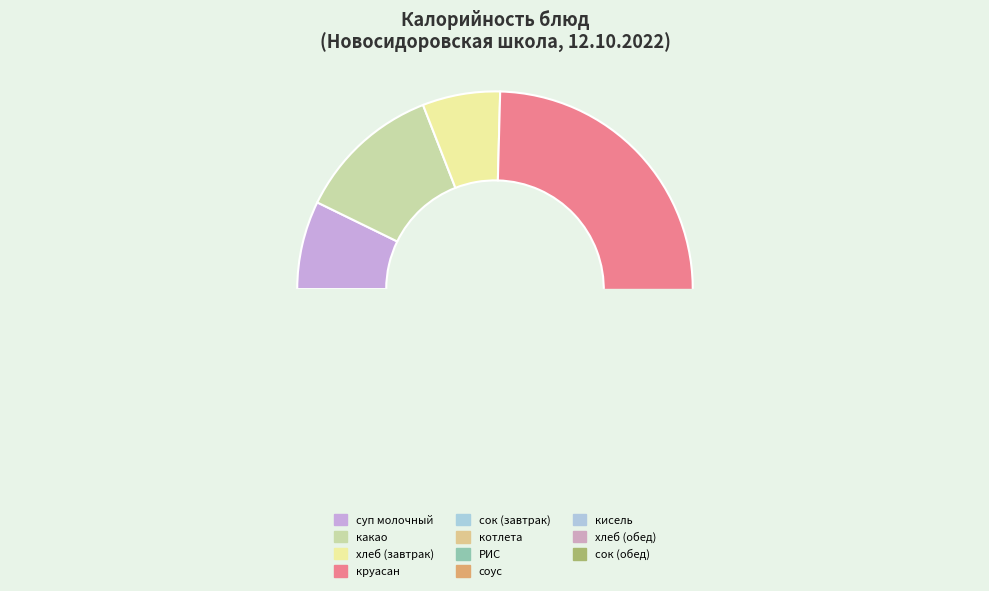

How many slices are in this pie chart?

11